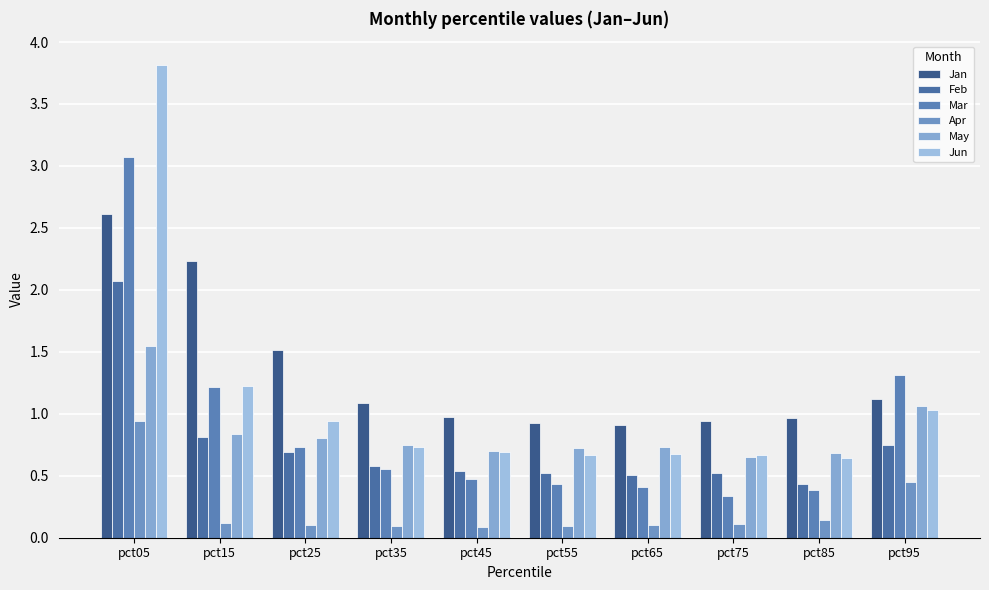

How many distinct data groups are displayed?

6